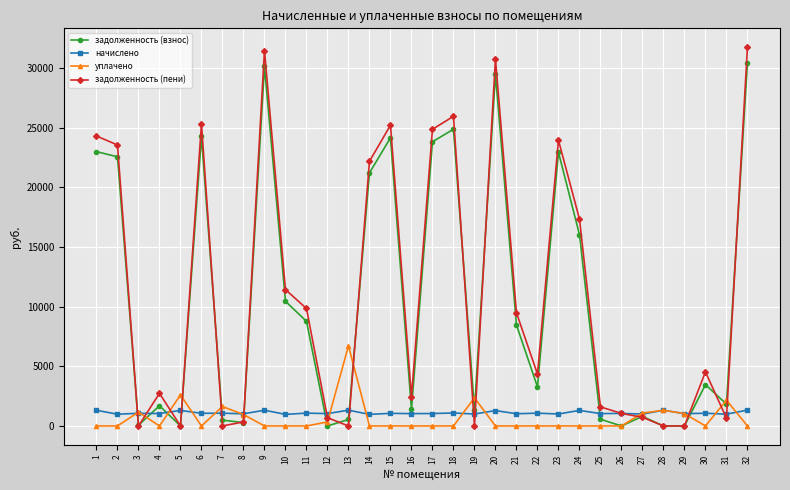

At which label is уплачено closest to 3357?

5